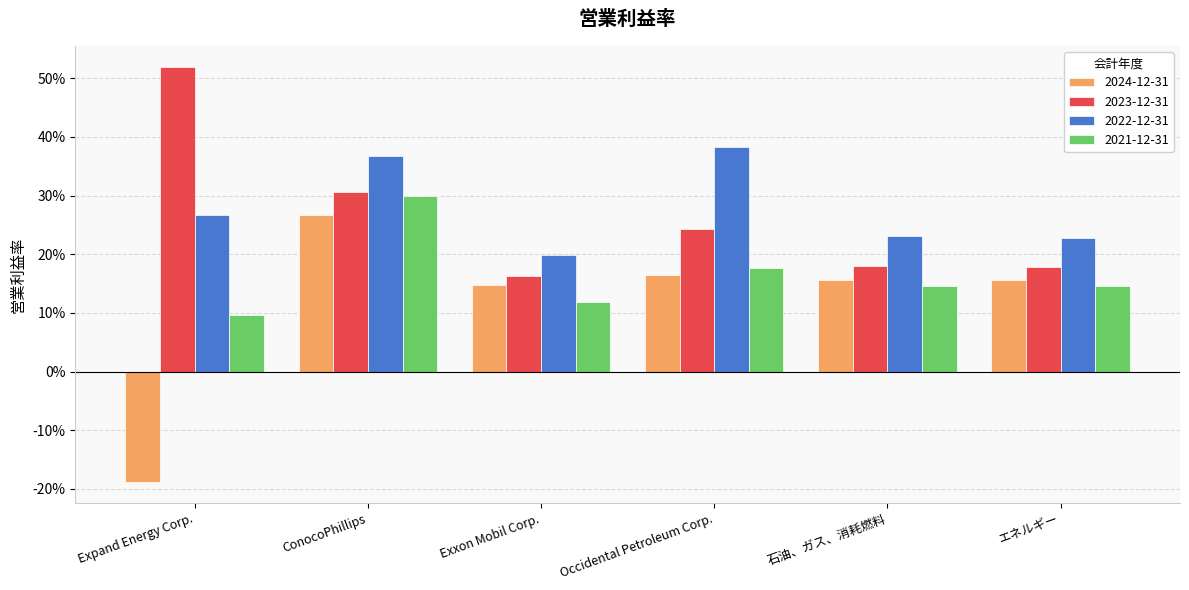

Where does the 2024-12-31 series first go above 0?

ConocoPhillips